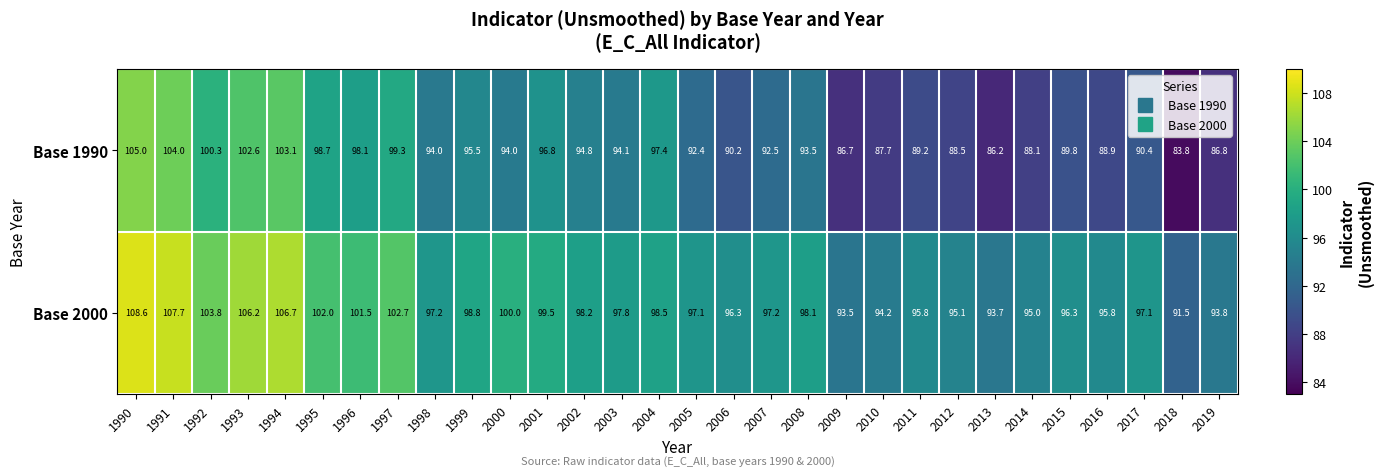

Rank the series by their average value, from highest to lowest.

Base 2000, Base 1990